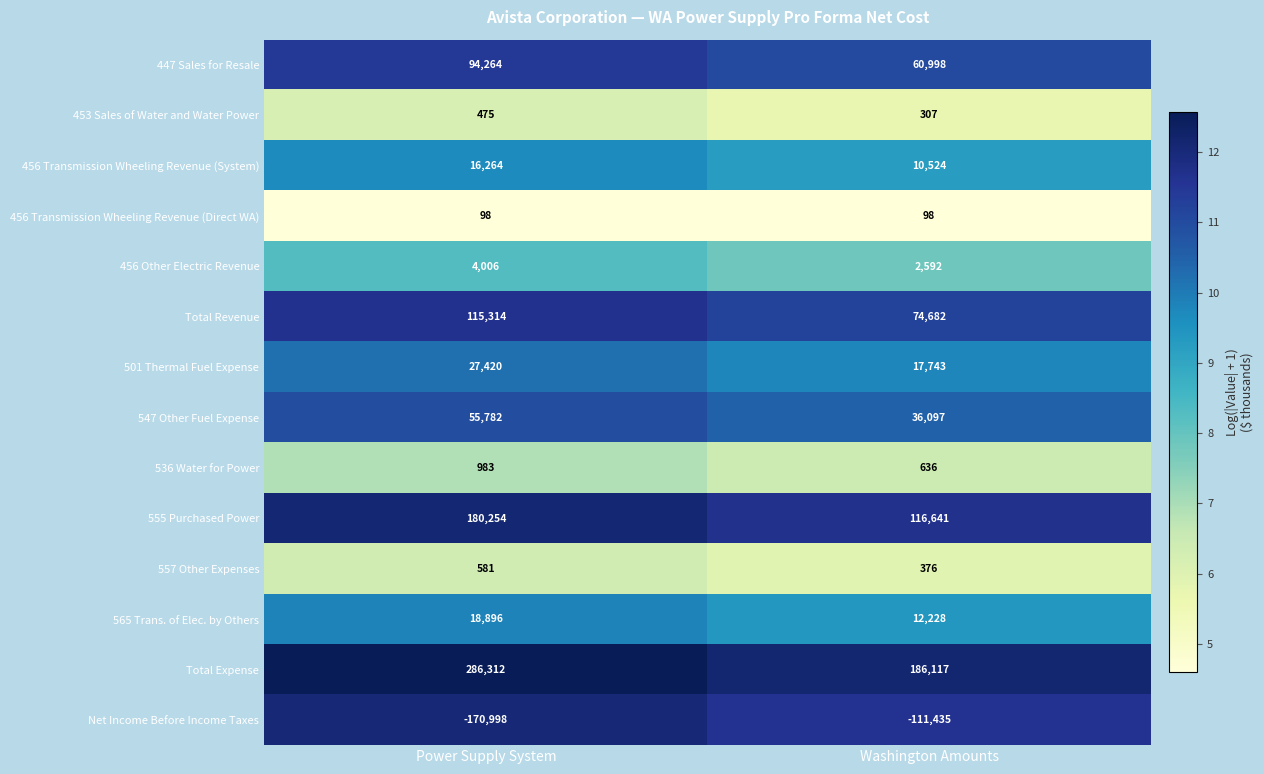

What is the total value across all series at Washington Amounts?

407604